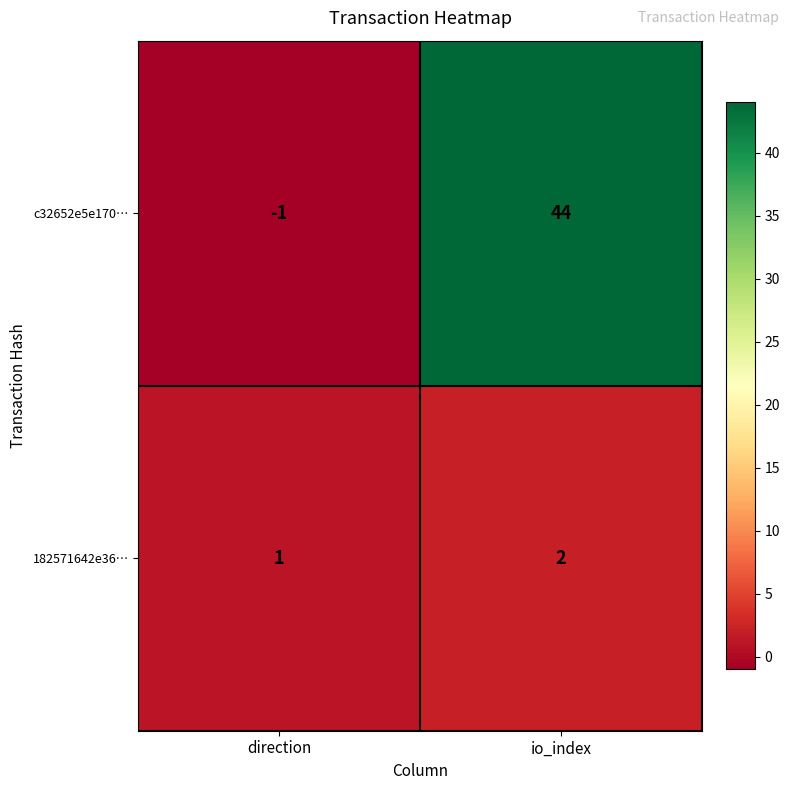

What is the minimum value shown in the chart?

-1